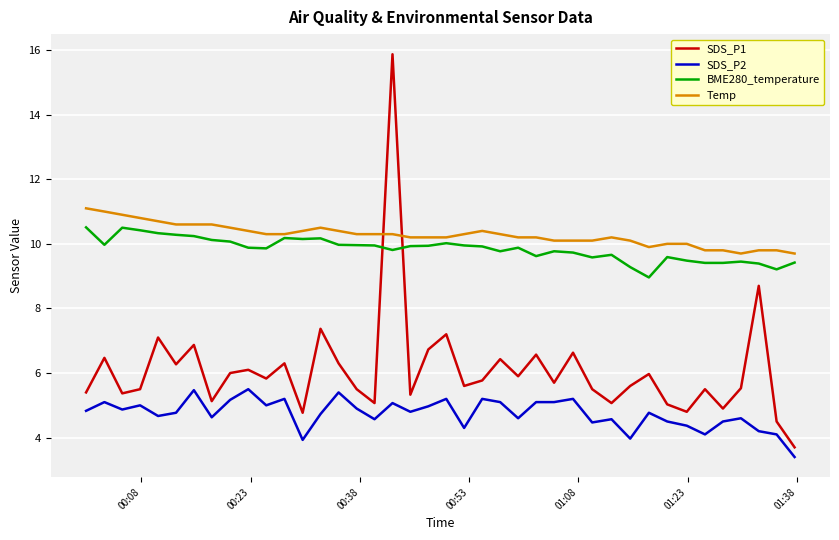

What is the smallest value displayed?

3.4